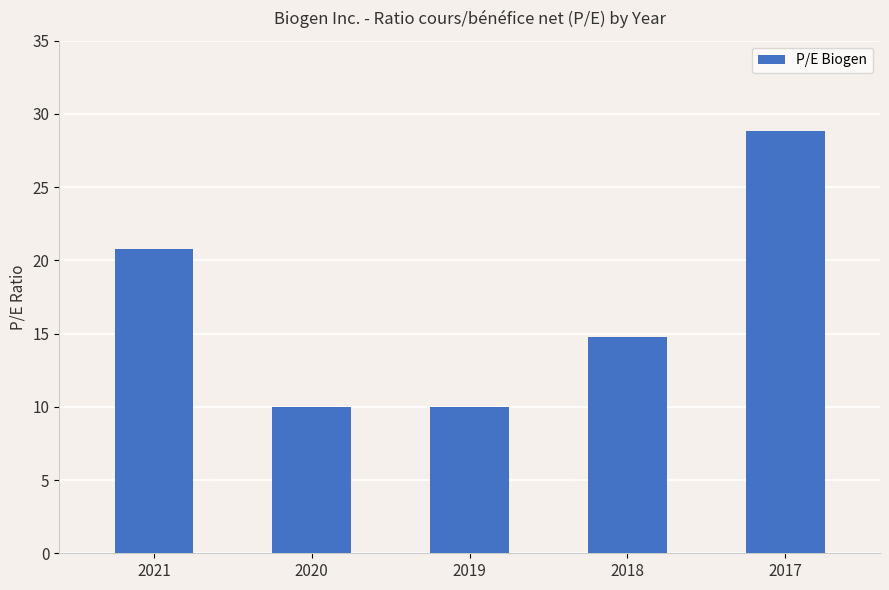

Where does the data first go above 14?

2021